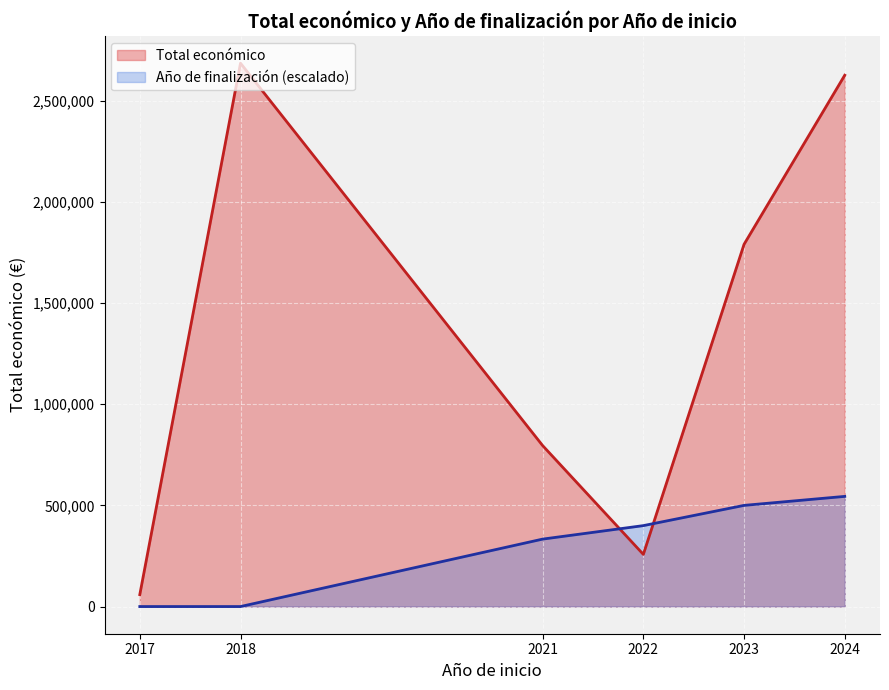

How many lines are shown in the chart?

2